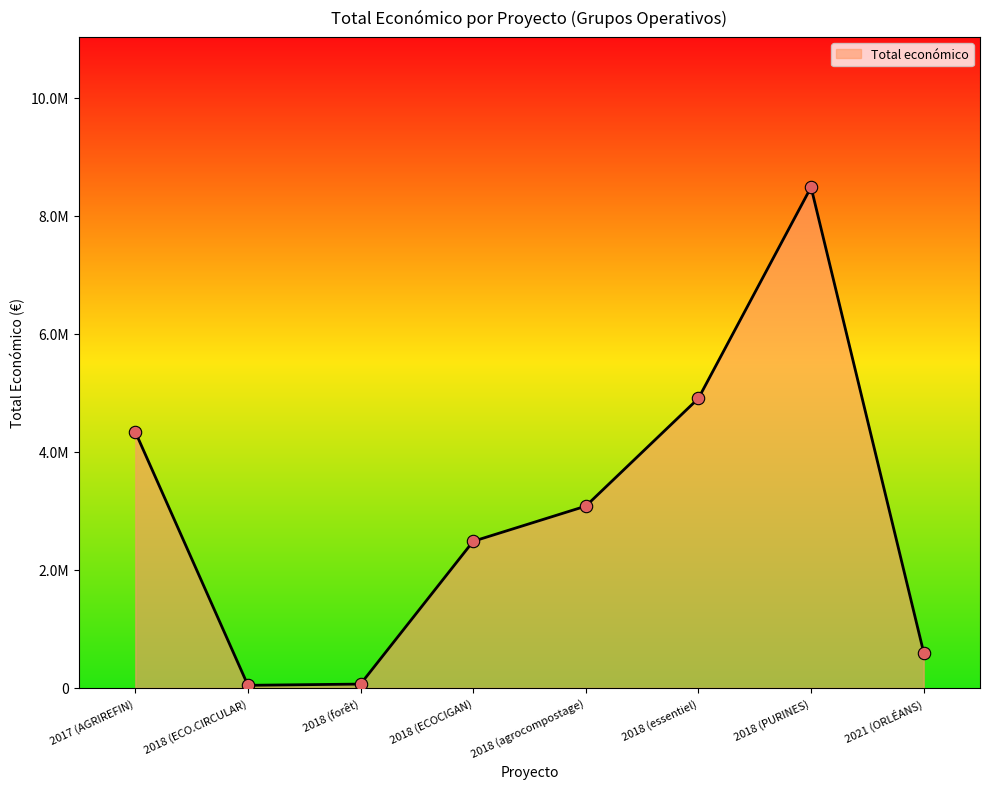

What is the change in value from 2018 (ECO.CIRCULAR) to 2018 (forêt)?

+20815